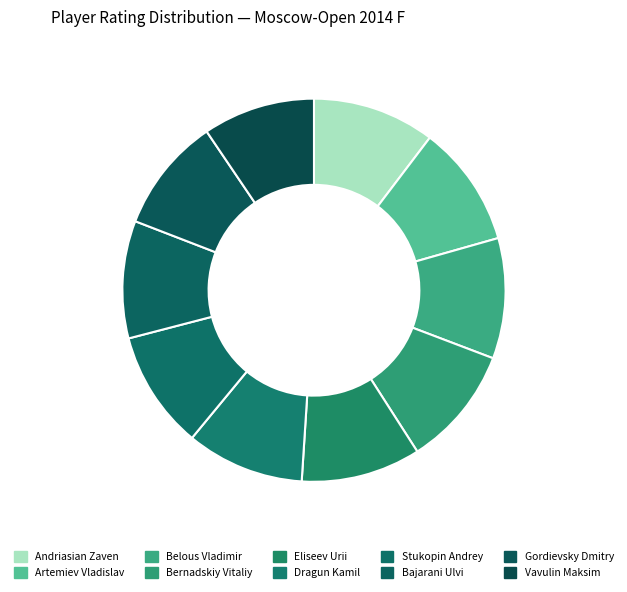

Rank the categories by value from lowest to highest.

Vavulin Maksim, Gordievsky Dmitry, Bajarani Ulvi, Dragun Kamil, Stukopin Andrey, Eliseev Urii, Bernadskiy Vitaliy, Belous Vladimir, Artemiev Vladislav, Andriasian Zaven